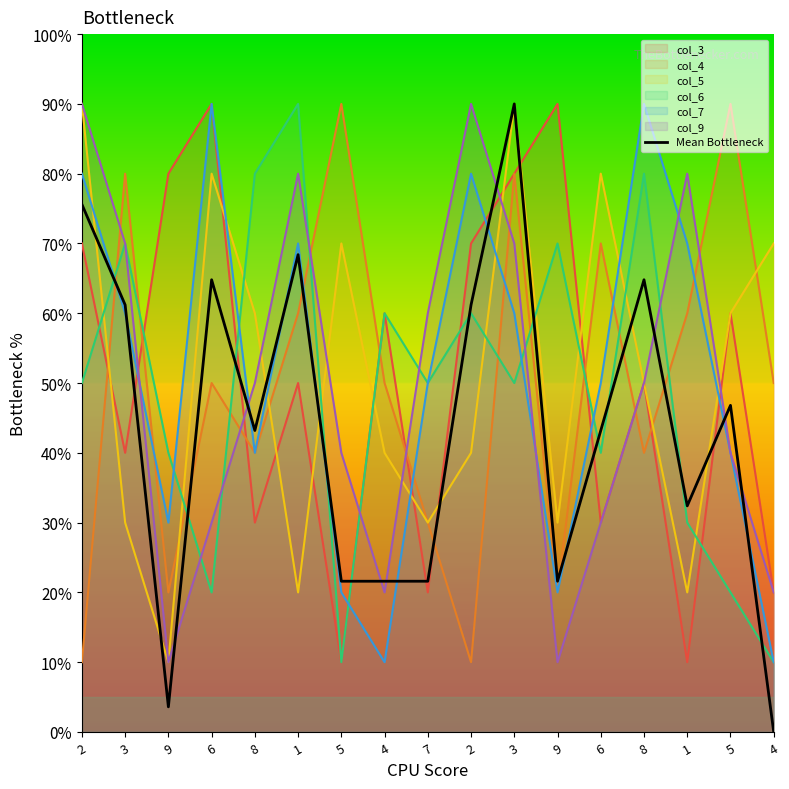

What is the label of the 3rd point from the left?

9